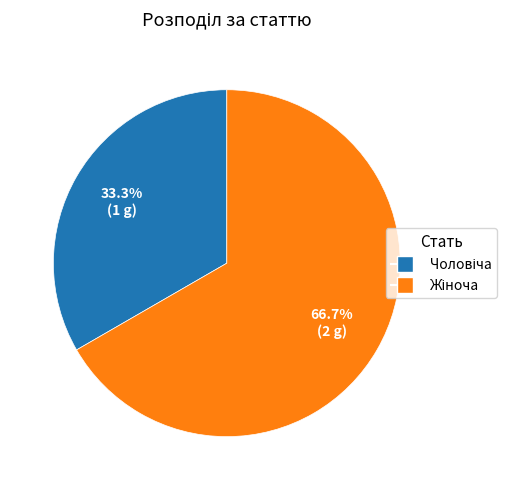

Is there any slice that represents more than half of the pie?

Yes